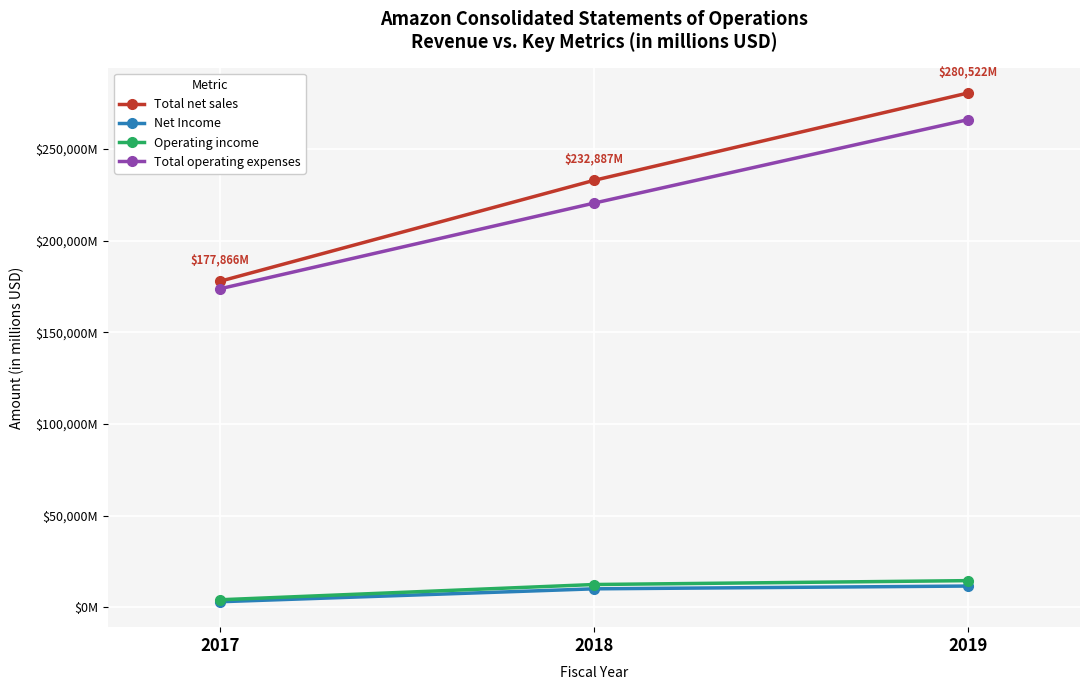

Does the chart have visible grid lines?

Yes